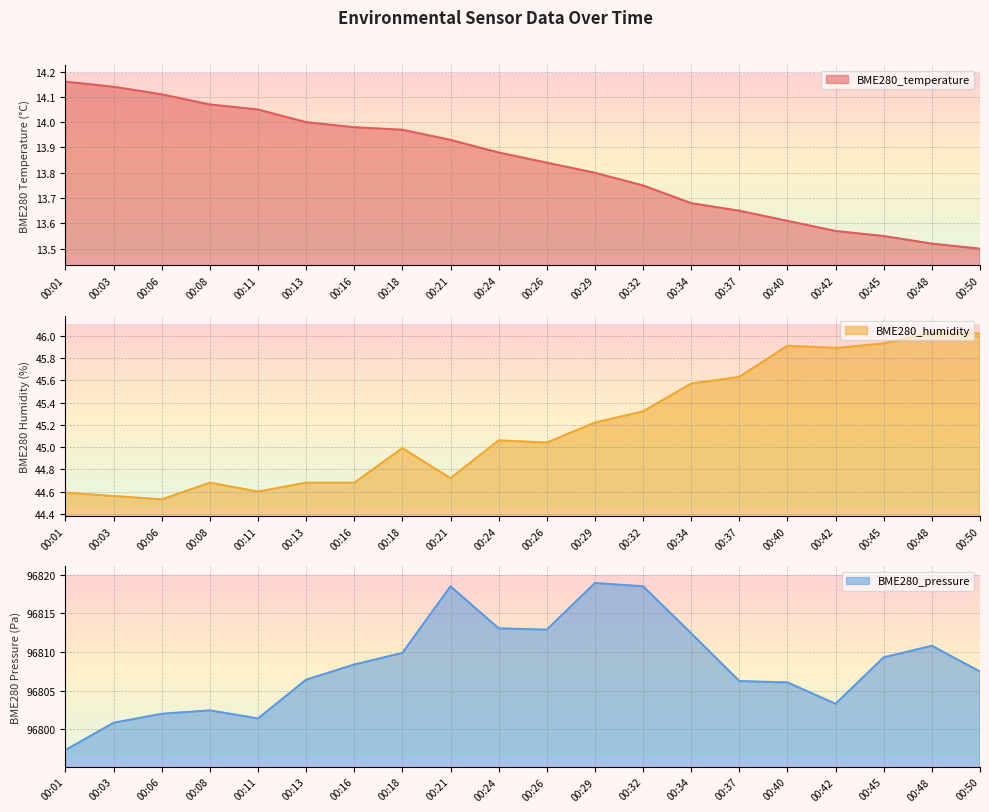

What is the smallest value displayed?

13.5